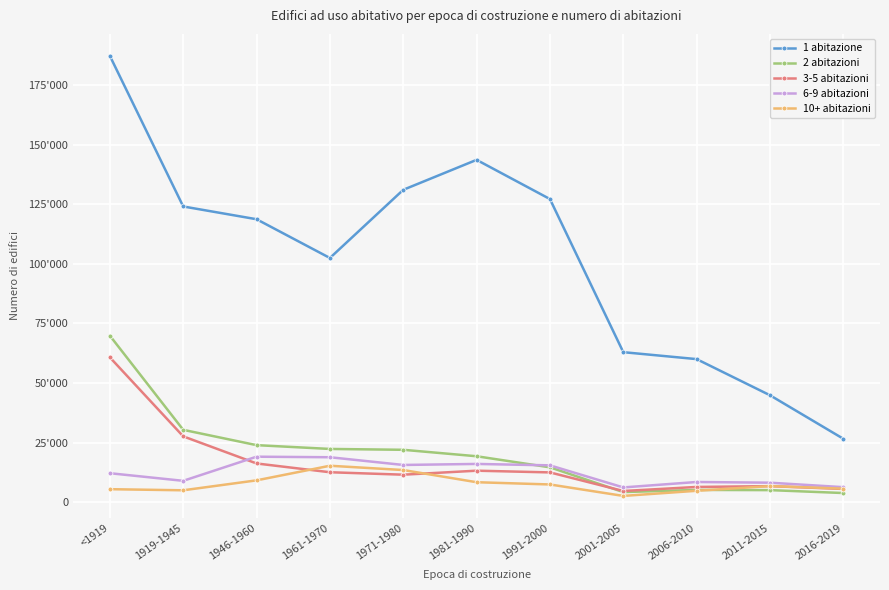

What is the label of the 8th point from the right?

1961-1970